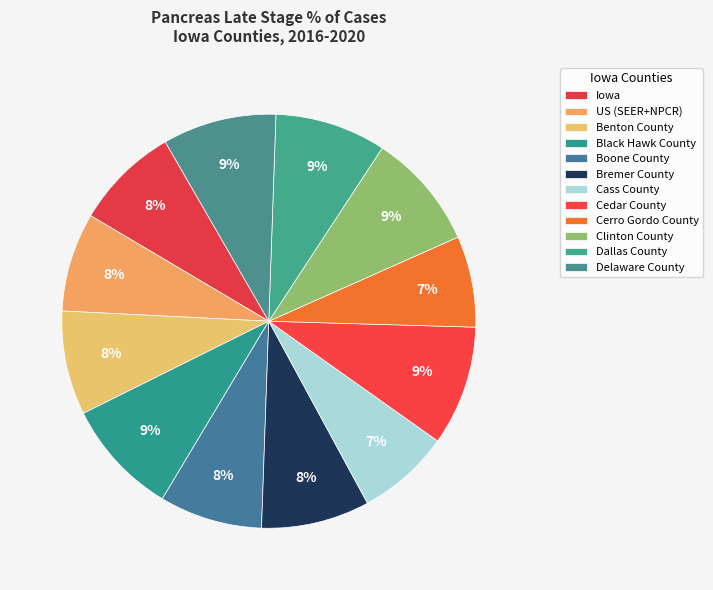

Which slice is the smallest?

Cerro Gordo County